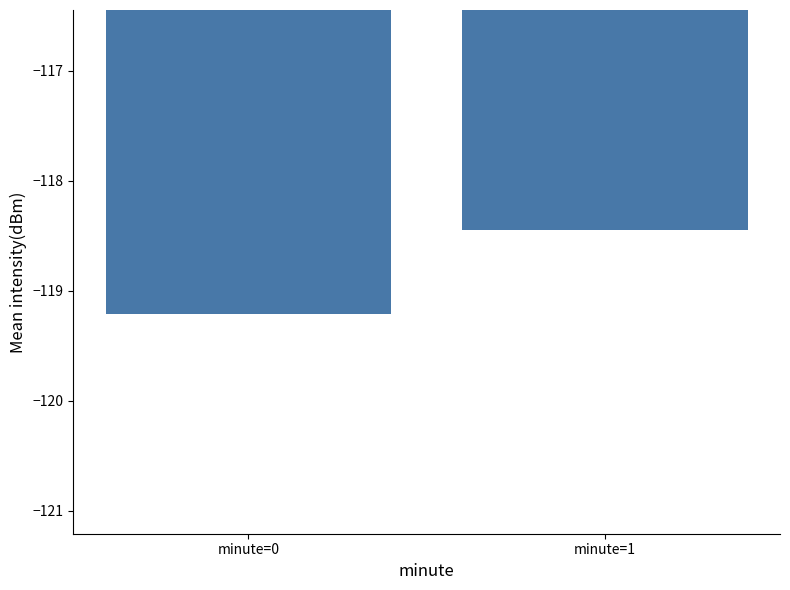

At which label is the value closest to -118?

minute=1